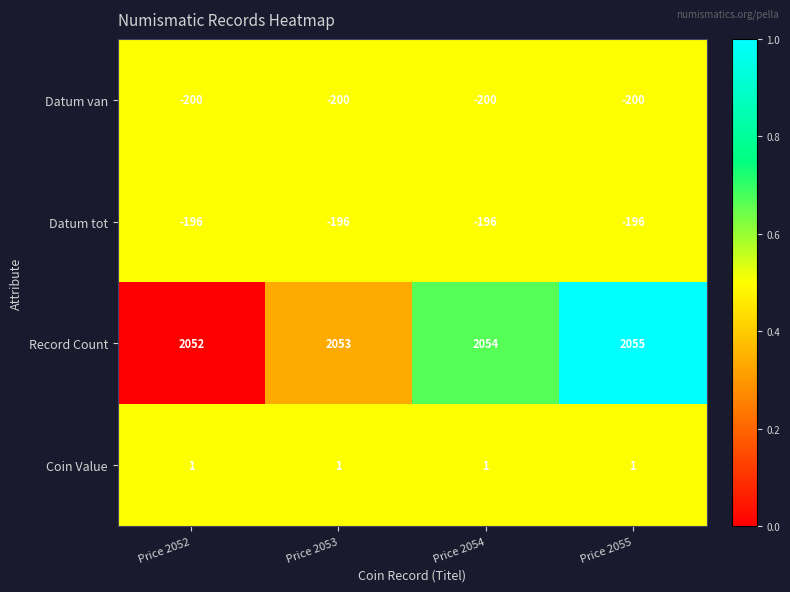

What is the approximate value of Datum tot at Price 2055?

-196